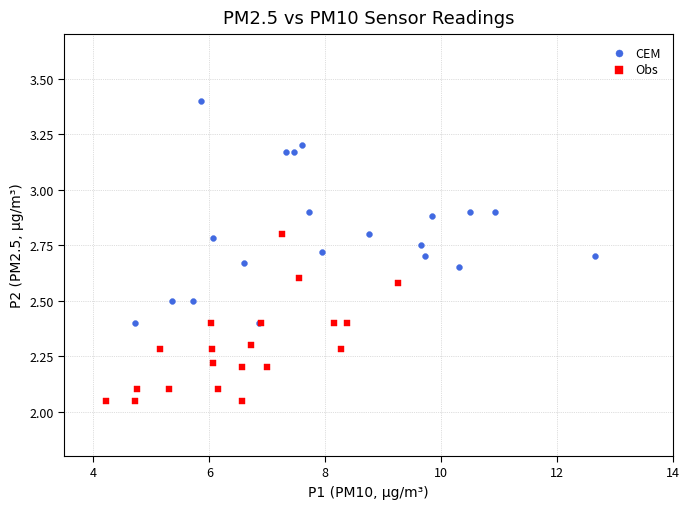

Which series contains the lowest Y value?

Obs